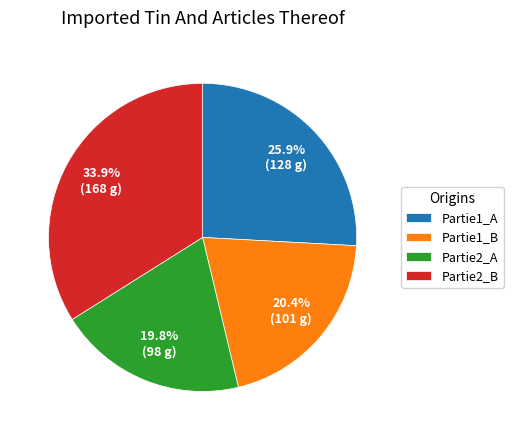

Does Partie2_A represent more than half of the total?

No